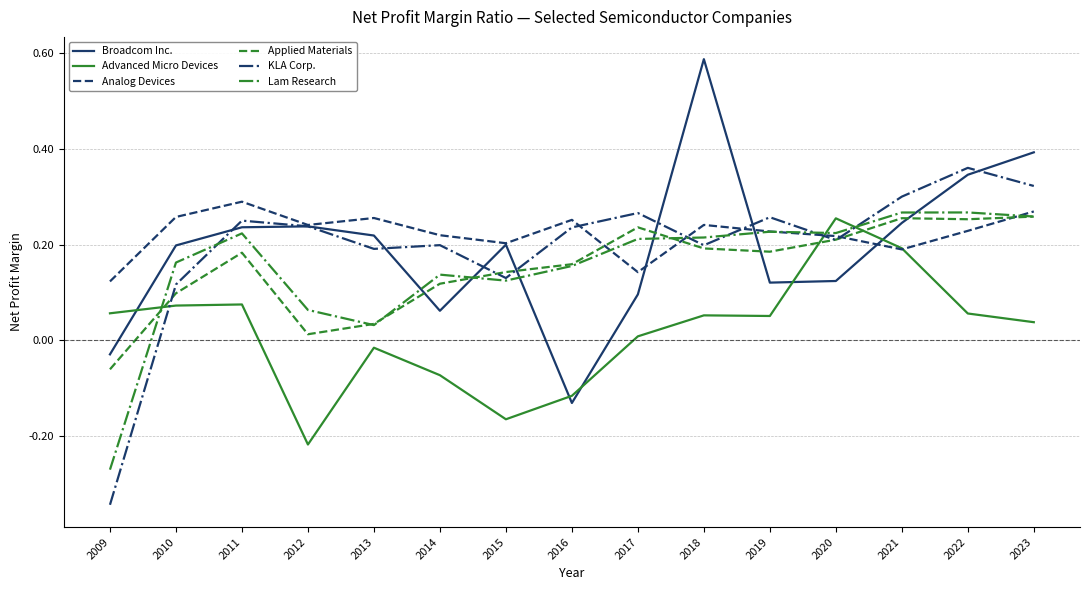

At which category does the chart reach its peak across all series?

2018